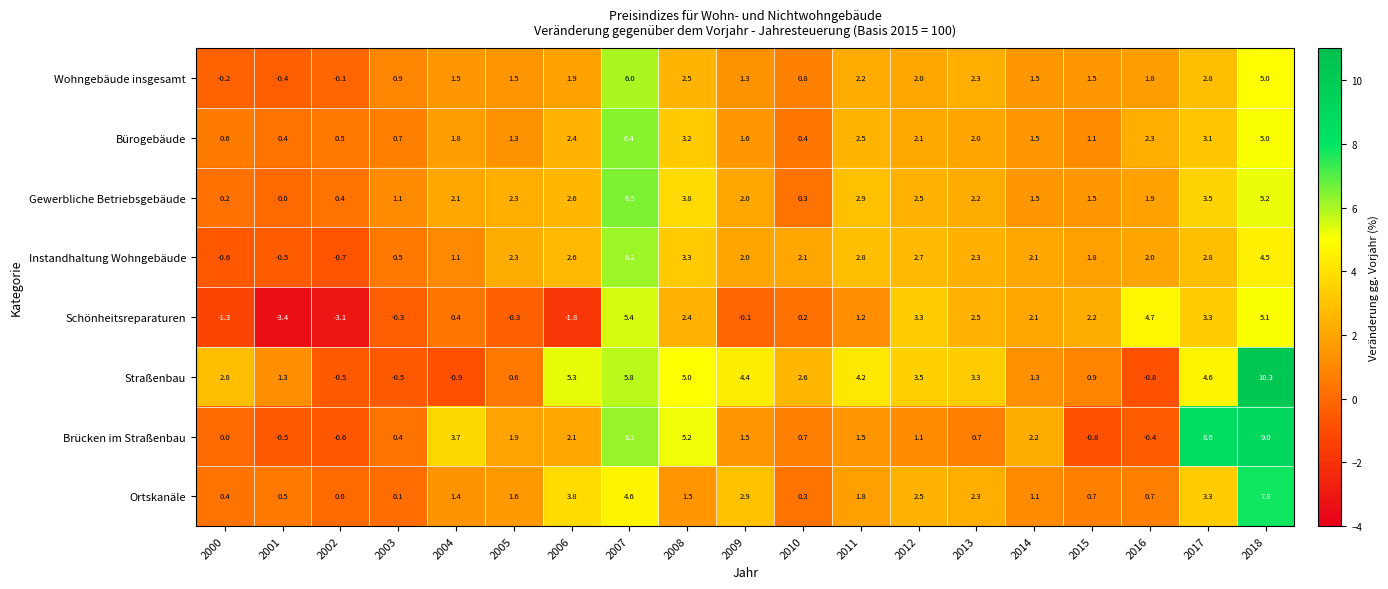

How many distinct data groups are displayed?

8